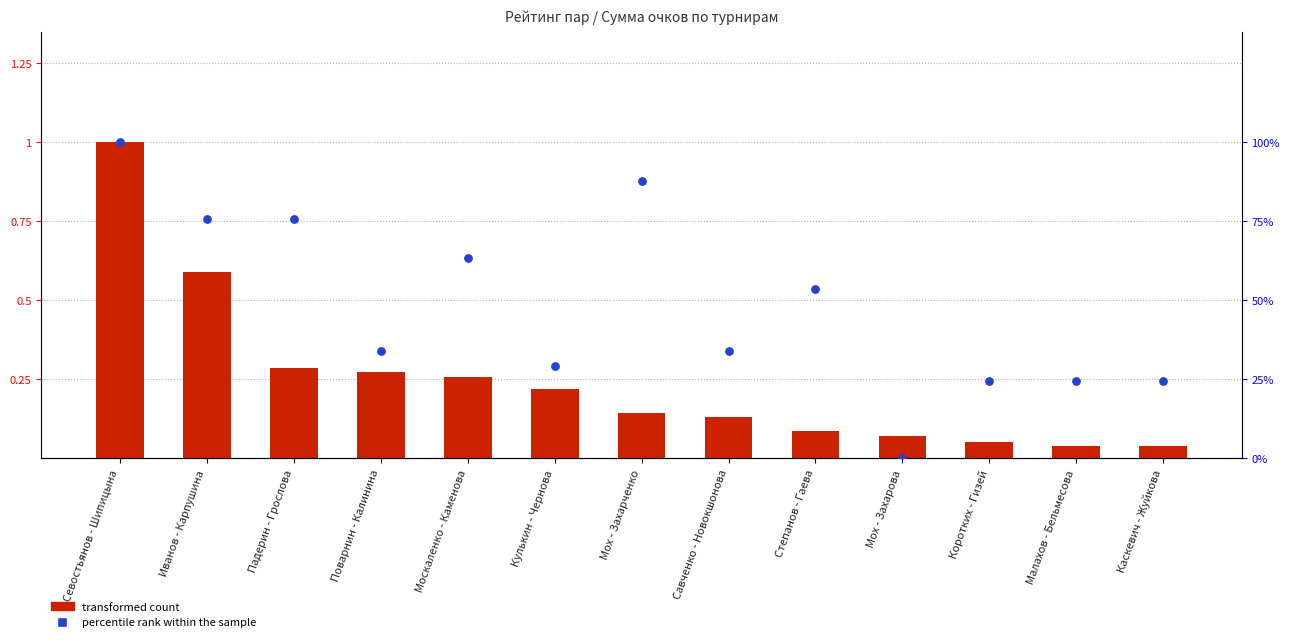

At which category is the sum across all series the highest?

Севостьянов - Шипицына